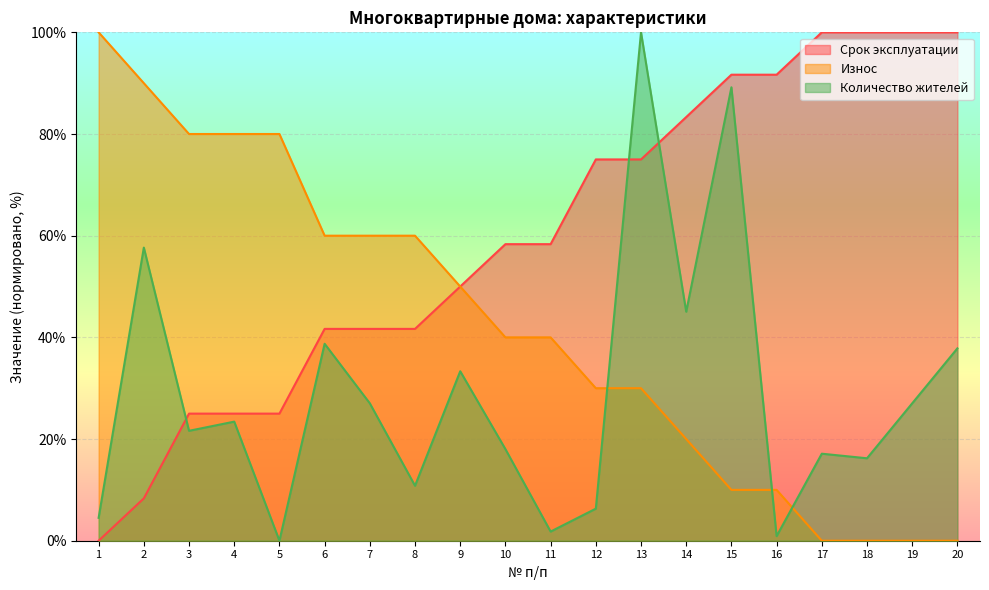

How many values in the Количество жителей series exceed 23?

10